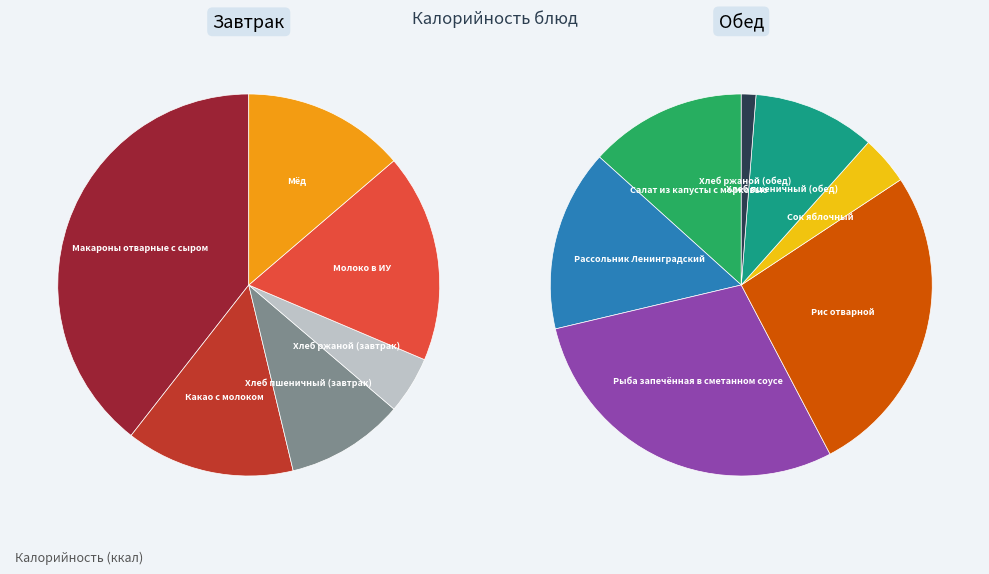

How many slices are in this pie chart?

13